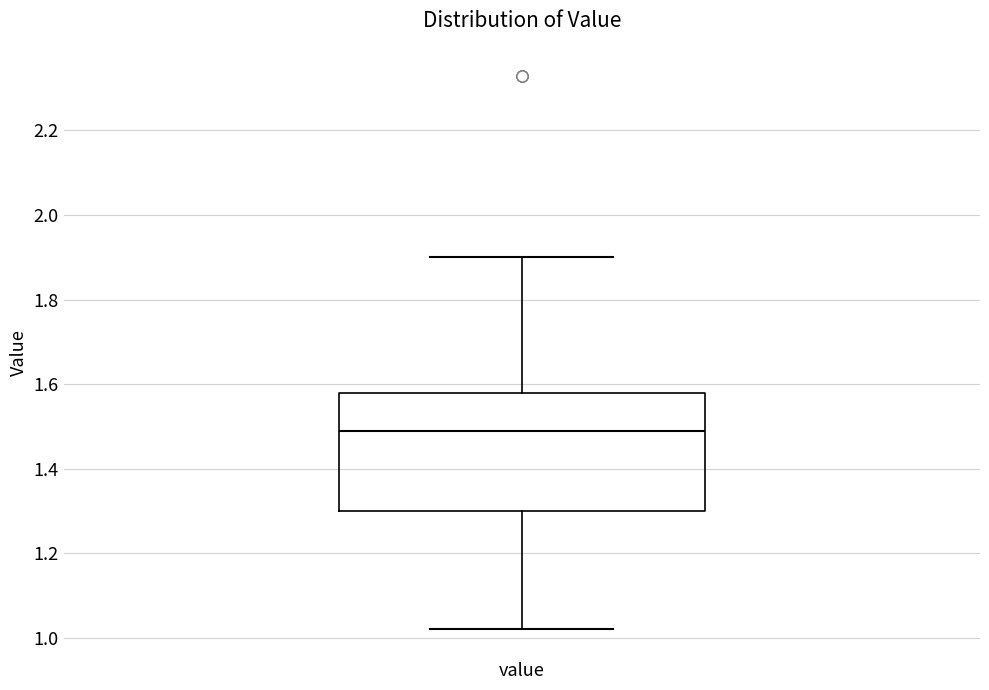

Read this box plot against the y-axis: the position of the median line, the range covered by the box, and the ends of both whiskers. The values are not printed on the chart, so give them approximately, as read against the axis.

median 1.50, box 1.30 to 1.58, whiskers 1.02 to 1.90